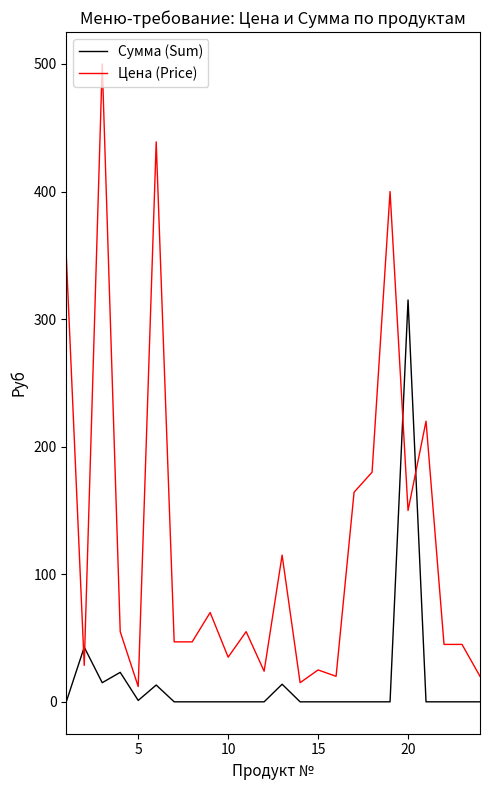

Which series has the largest total across all categories?

Цена (Price)